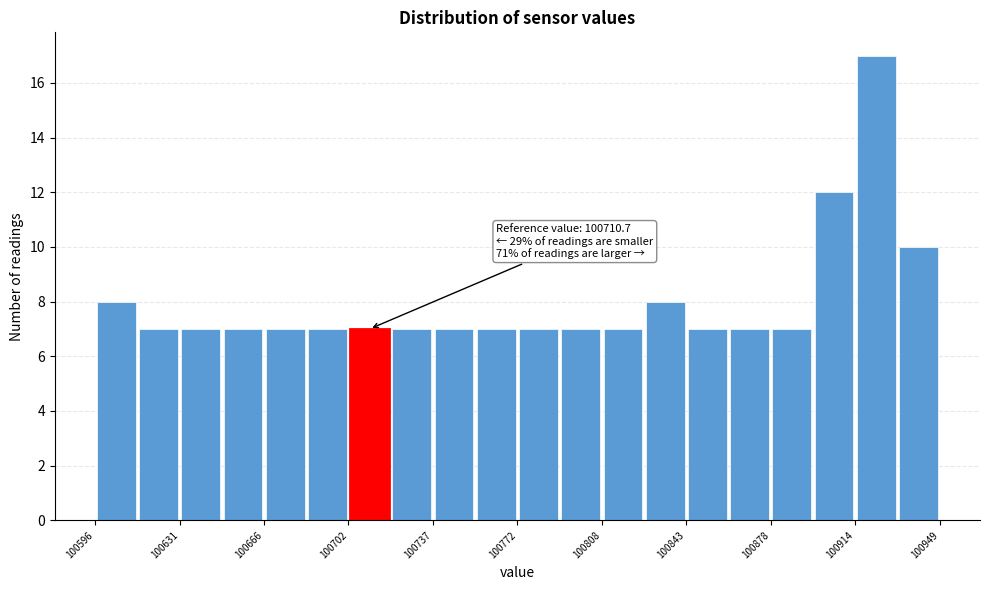

Read against the x-axis, roughly where is the centre of the tallest bar?

100925